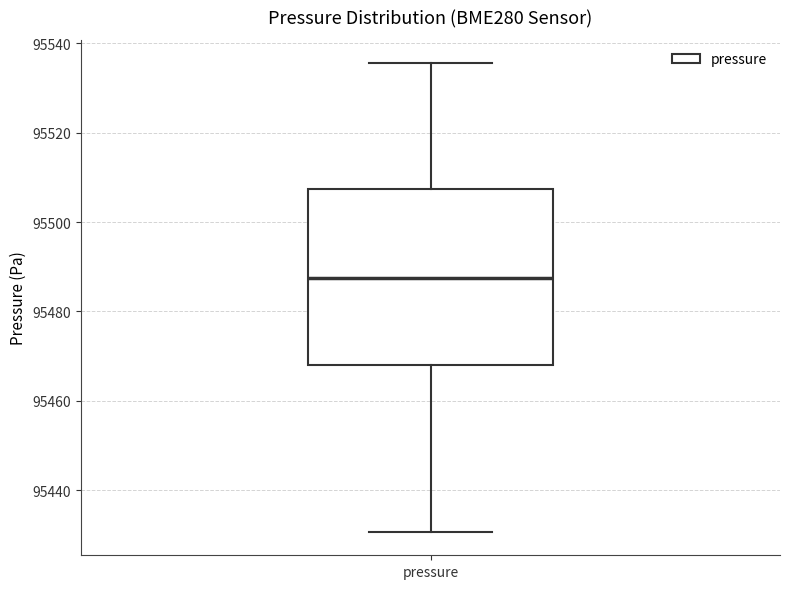

Transcribe this box plot: give where the median line is, the range the box spans, and where the two whiskers end, as read against the y-axis. The values are not printed on the chart, so give them approximately, as read against the axis.

median 95488, box 95468 to 95508, whiskers 95430 to 95536